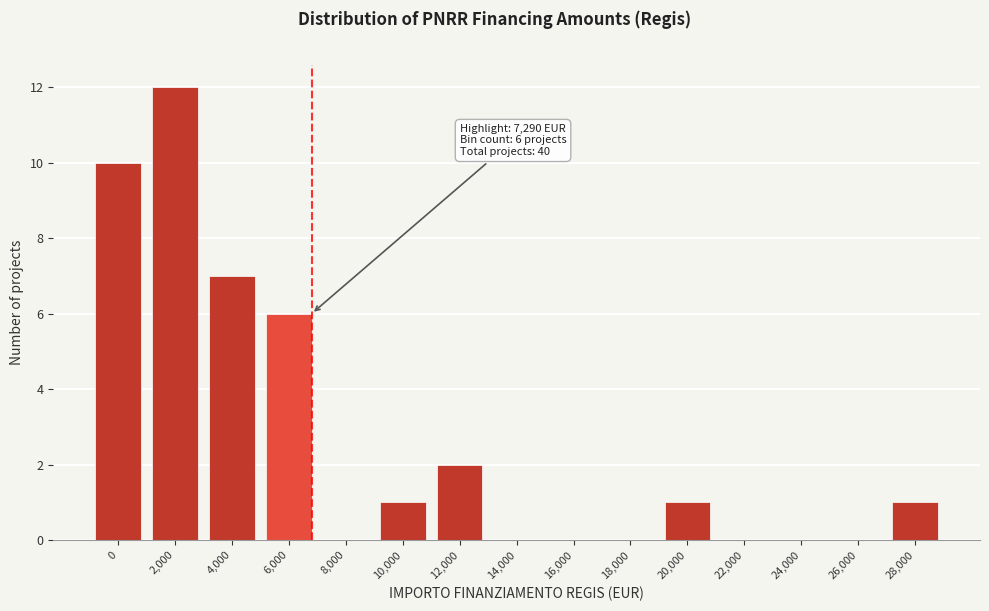

Reading left to right, what are all the values shown in this chart?

0=10	2,000=12	4,000=7	6,000=6	8,000=0	10,000=1	12,000=2	14,000=0	16,000=0	18,000=0	20,000=1	22,000=0	24,000=0	26,000=0	28,000=1